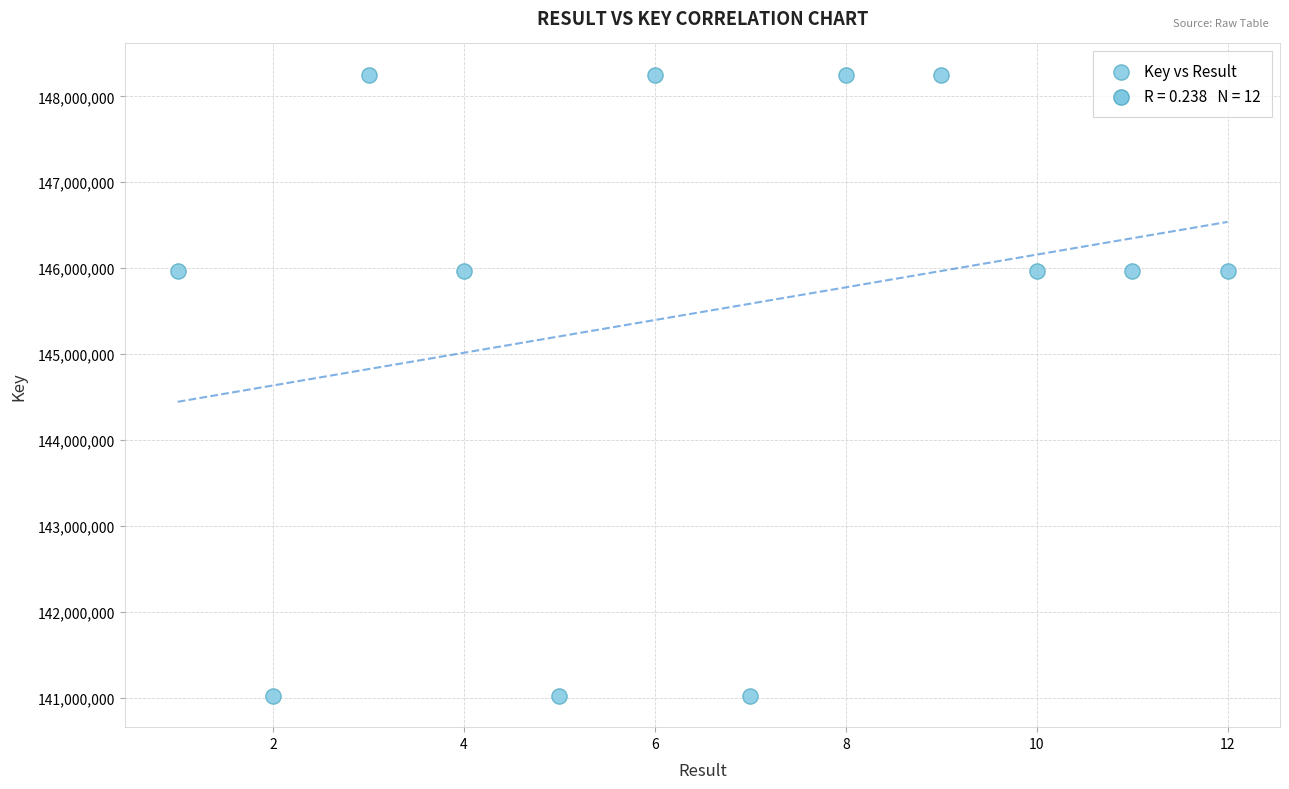

What is the range of X values (max minus min)?

11